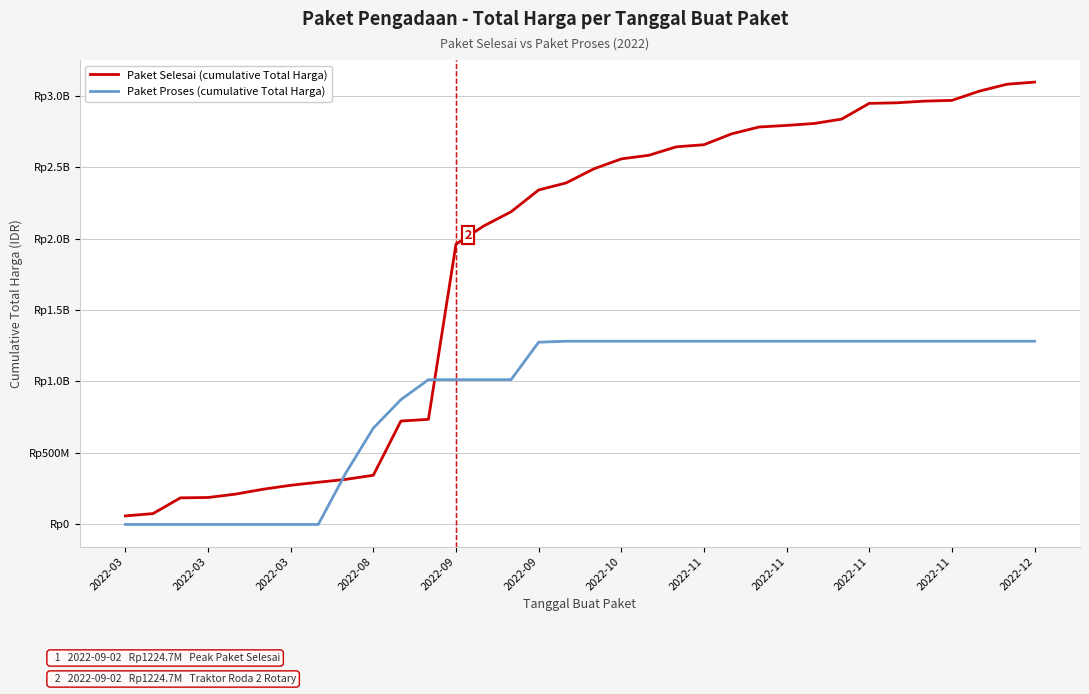

What are all the series names shown in the legend?

Paket Selesai (cumulative Total Harga), Paket Proses (cumulative Total Harga)